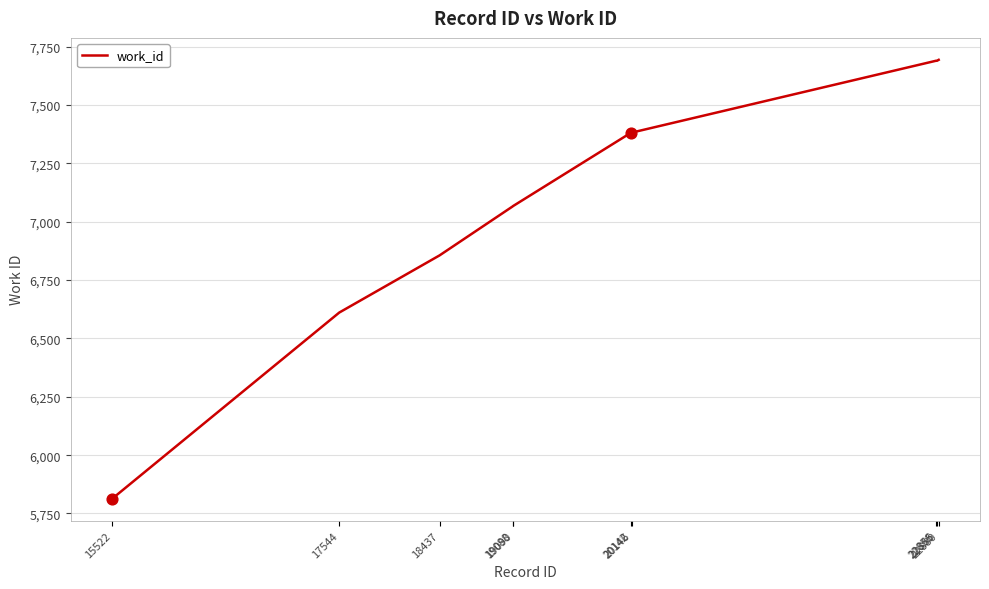

Which has a higher value, 15522 or 22880?

22880